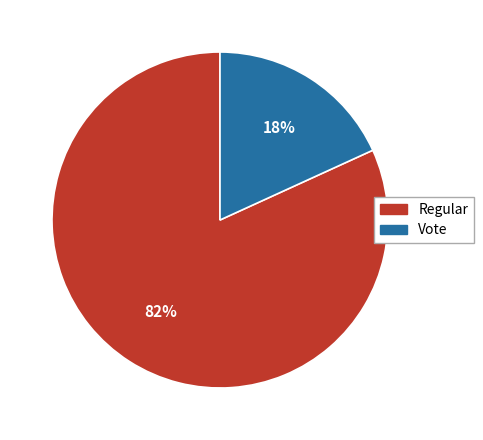

What percentage is the Regular slice, to the nearest percent?

82%